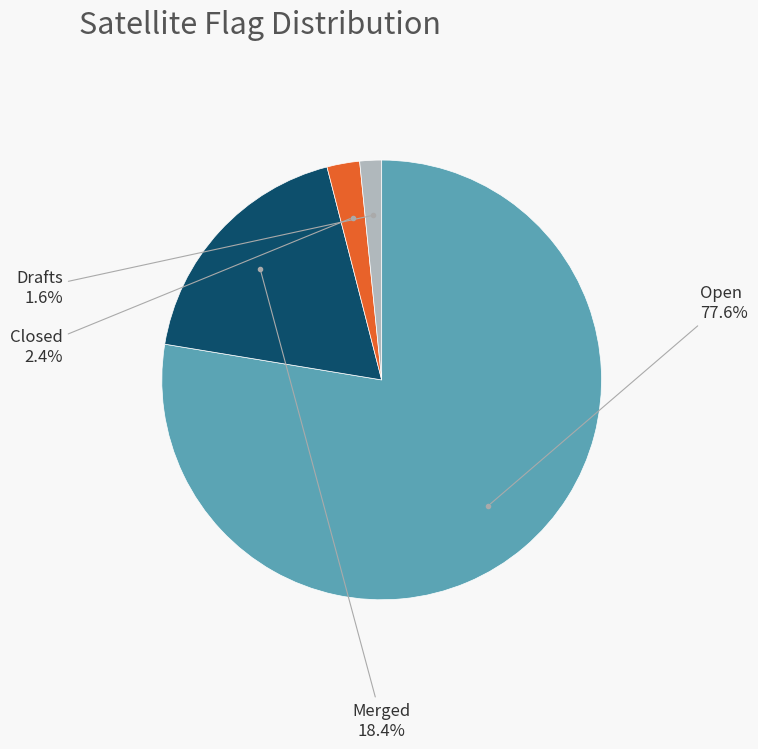

Is Merged the majority of the pie?

No